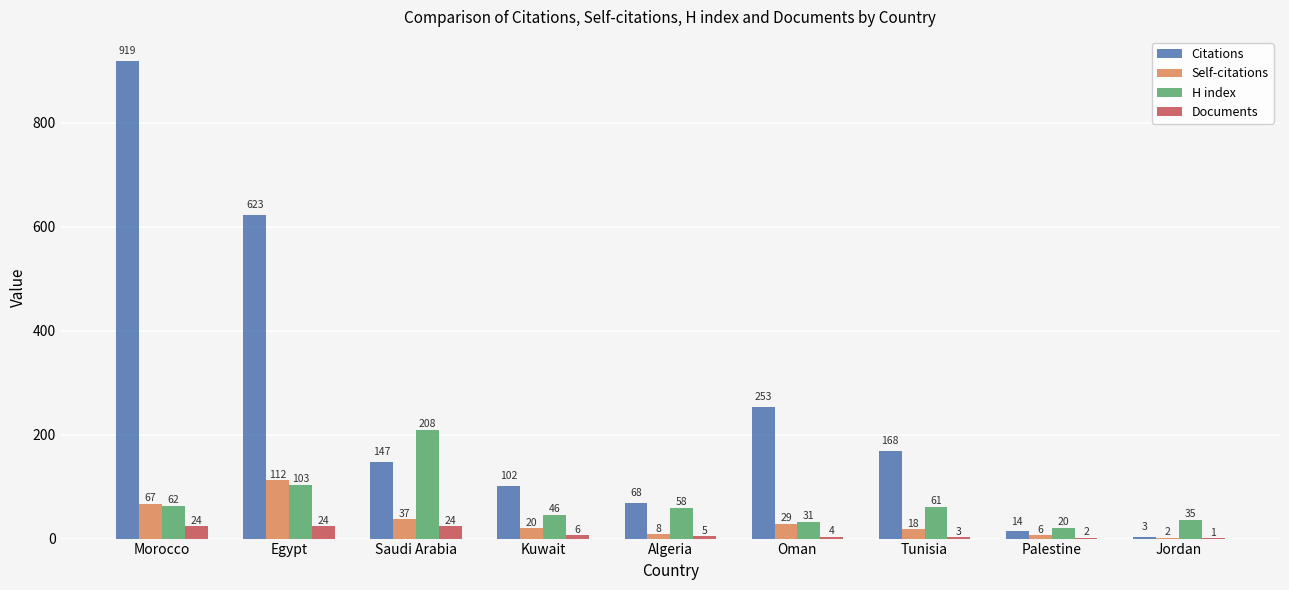

Which series has the largest range (max minus min)?

Citations